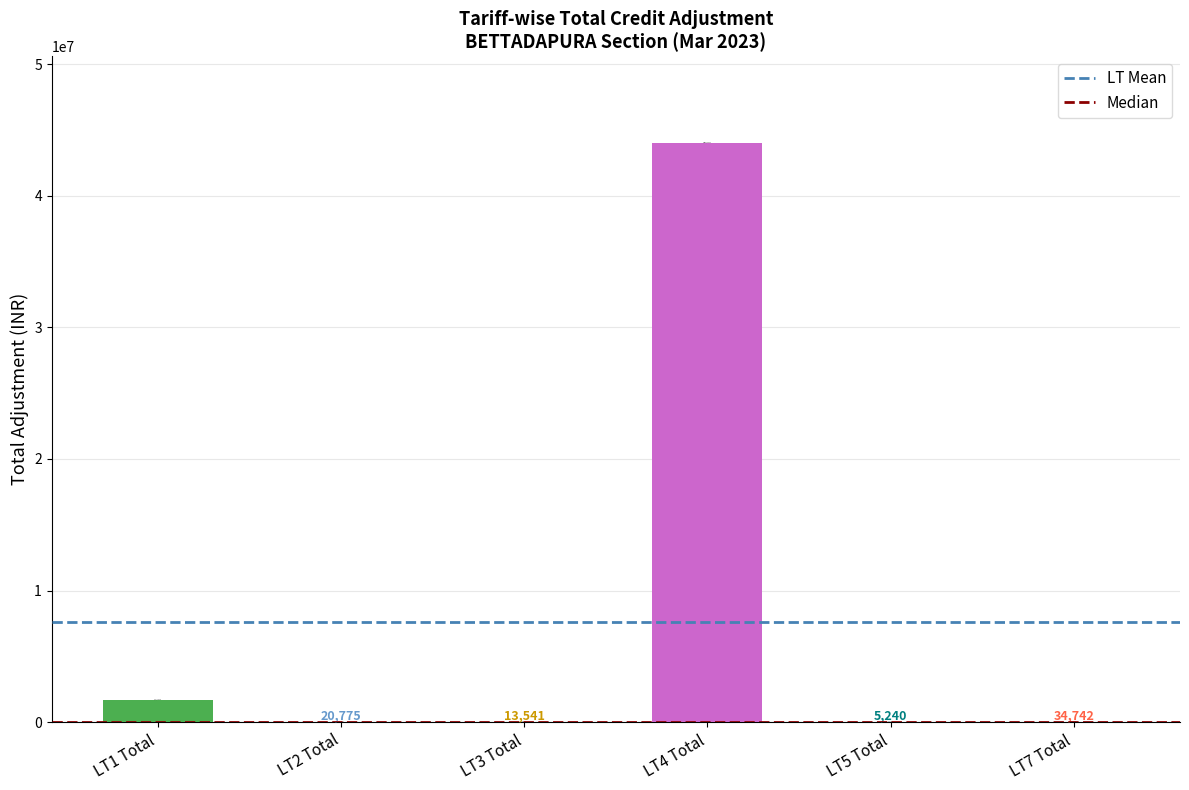

What is the change in value from LT1 Total to LT4 Total?

+42259930.0